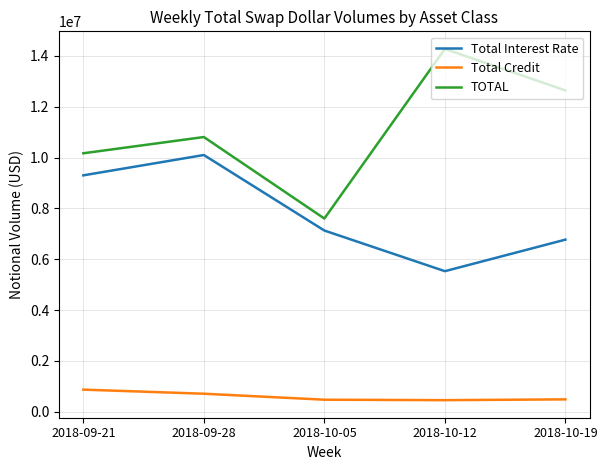

Which series changed the most between 2018-10-05 and 2018-10-19?

TOTAL